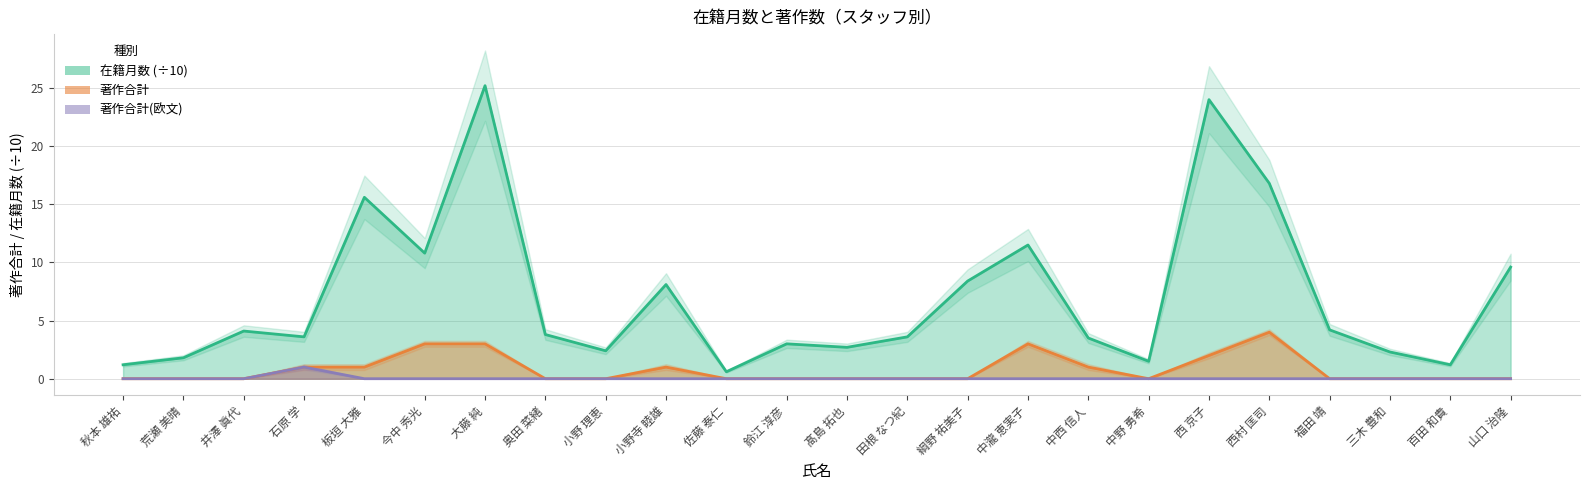

Rank the categories by 著作合計 value from highest to lowest.

西村 匡司, 今中 秀光, 大藤 純, 中瀧 恵実子, 西 京子, 石原 学, 板垣 大雅, 小野寺 睦雄, 中西 信人, 秋本 雄祐, 荒瀬 美晴, 井澤 眞代, 奥田 菜緒, 小野 理恵, 佐藤 泰仁, 鈴江 淳彦, 髙島 拓也, 田根 なつ紀, 綱野 祐美子, 中野 勇希, 福田 靖, 三木 豊和, 百田 和貴, 山口 治隆